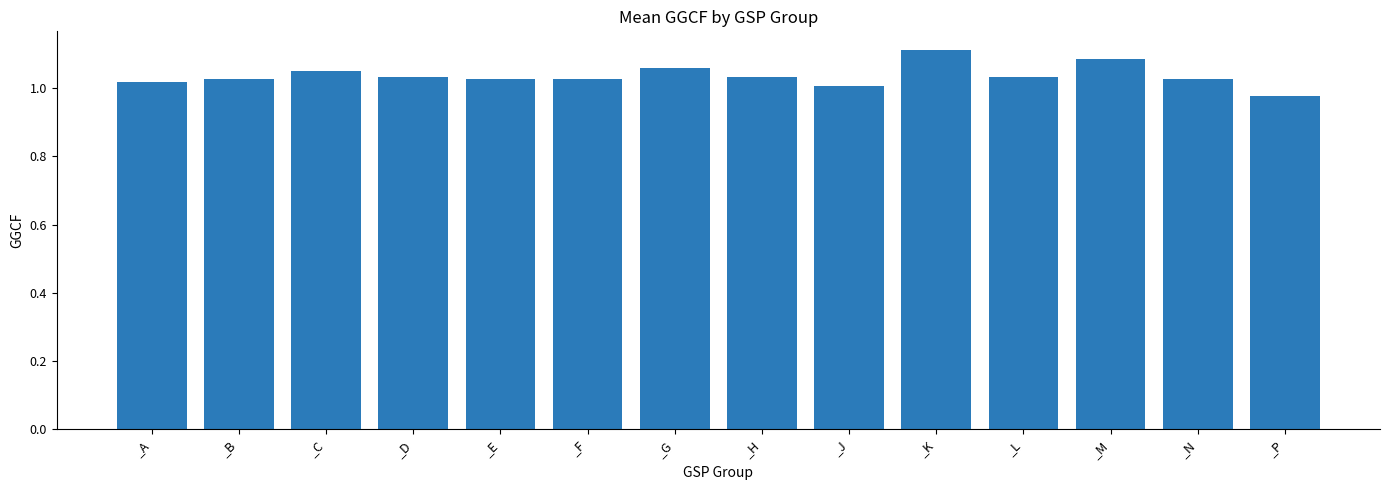

The chart shows a value of 1.5 at _P. True or false?

False